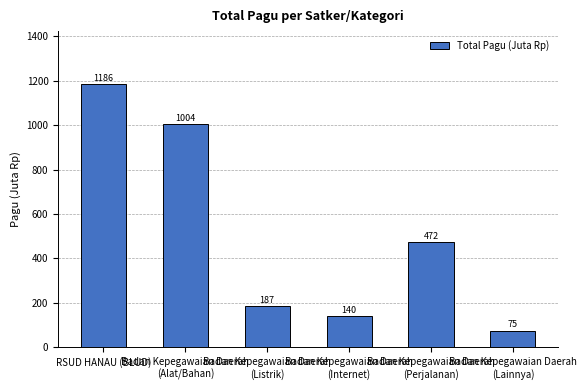

What is the average value?

510.6